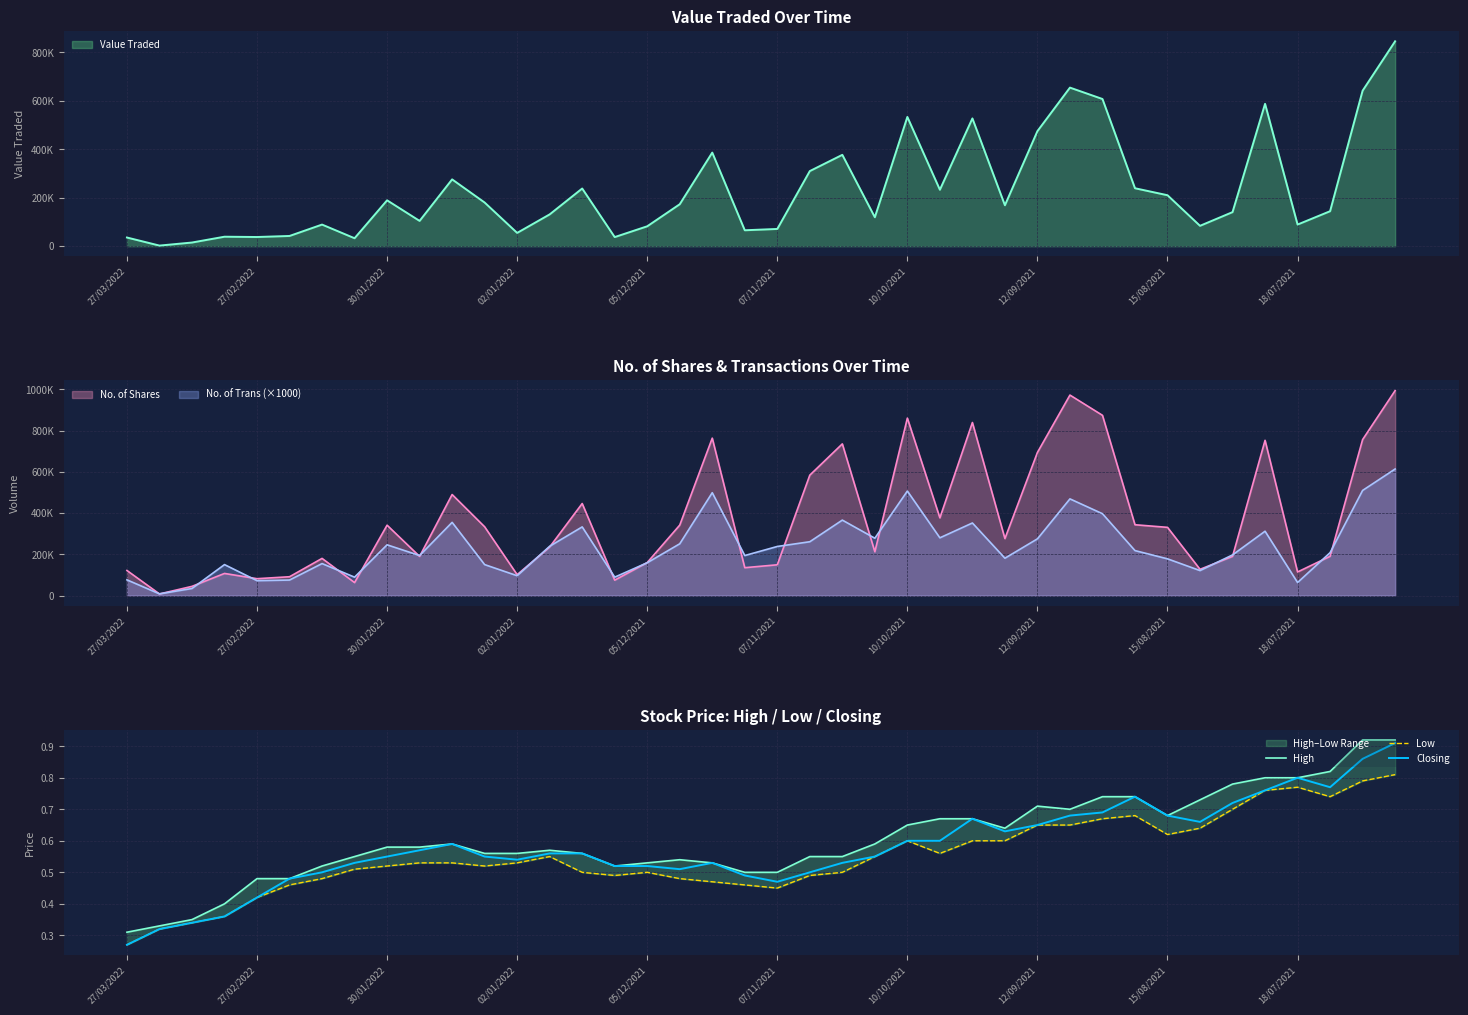

At which label is Closing closest to 0?

27/03/2022